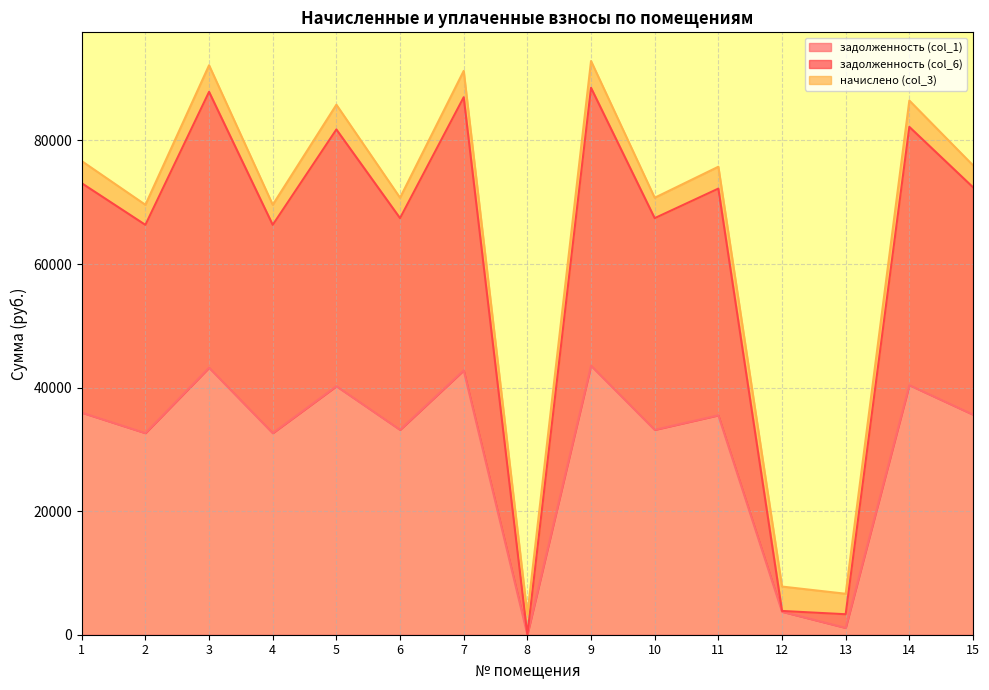

What is the total value across all series at 5?

85782.2